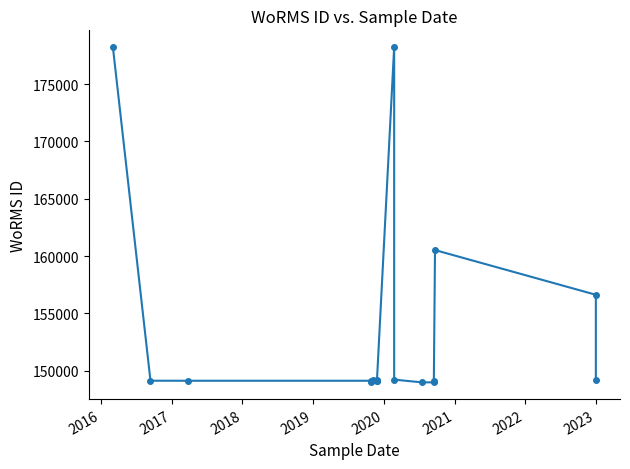

Does the chart display data point markers on the line(s)?

Yes